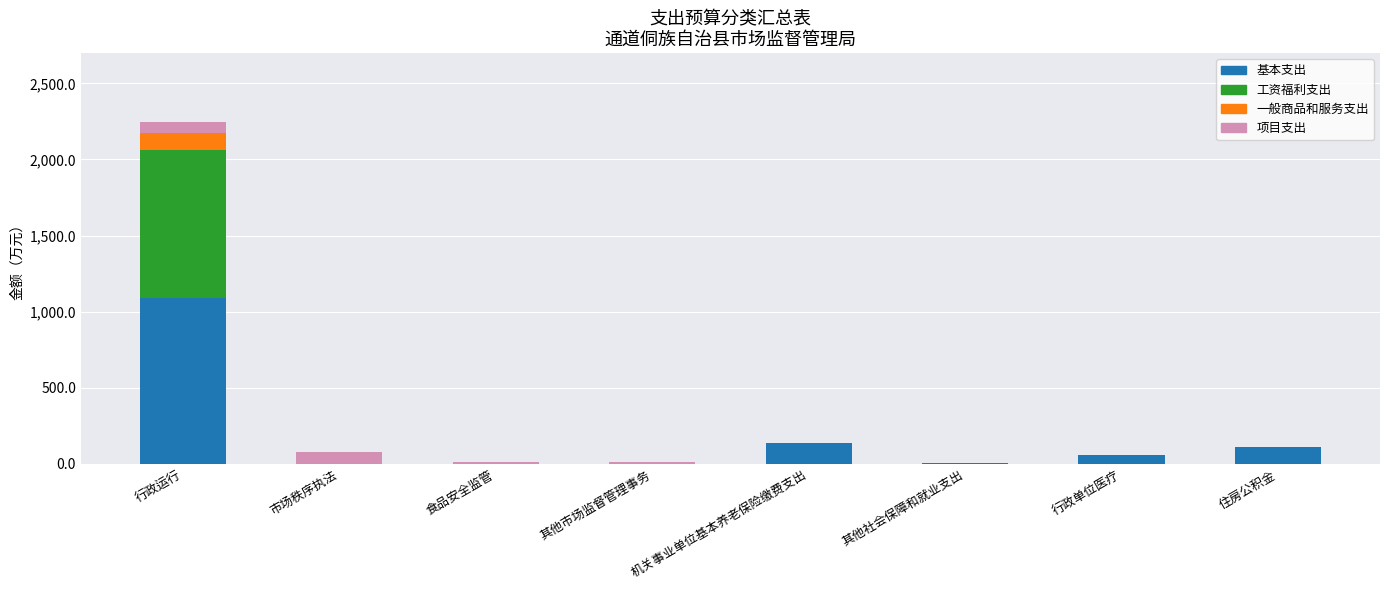

What is the highest value of the 基本支出 series?

1091.0